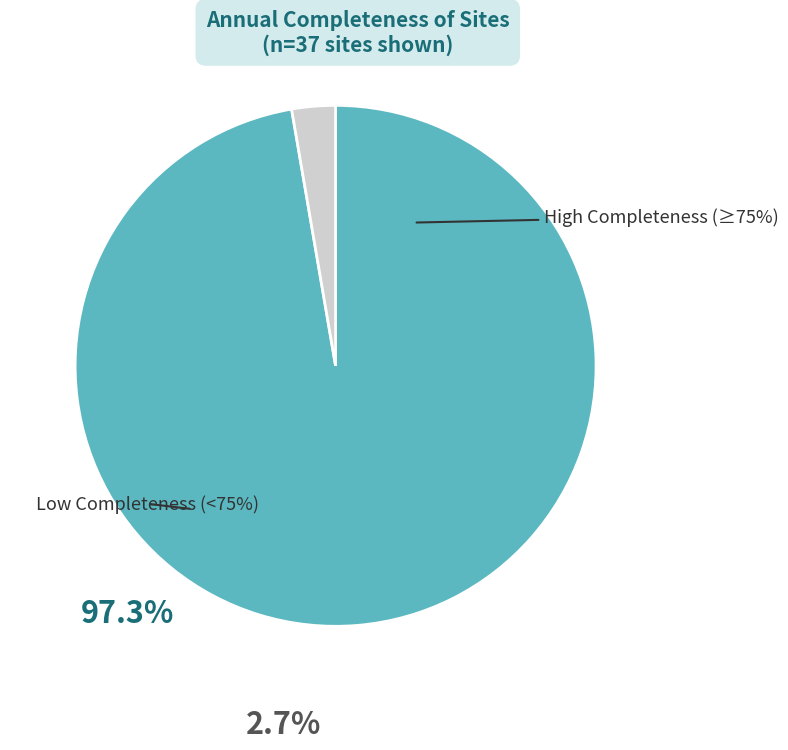

Does any single category account for the majority?

Yes